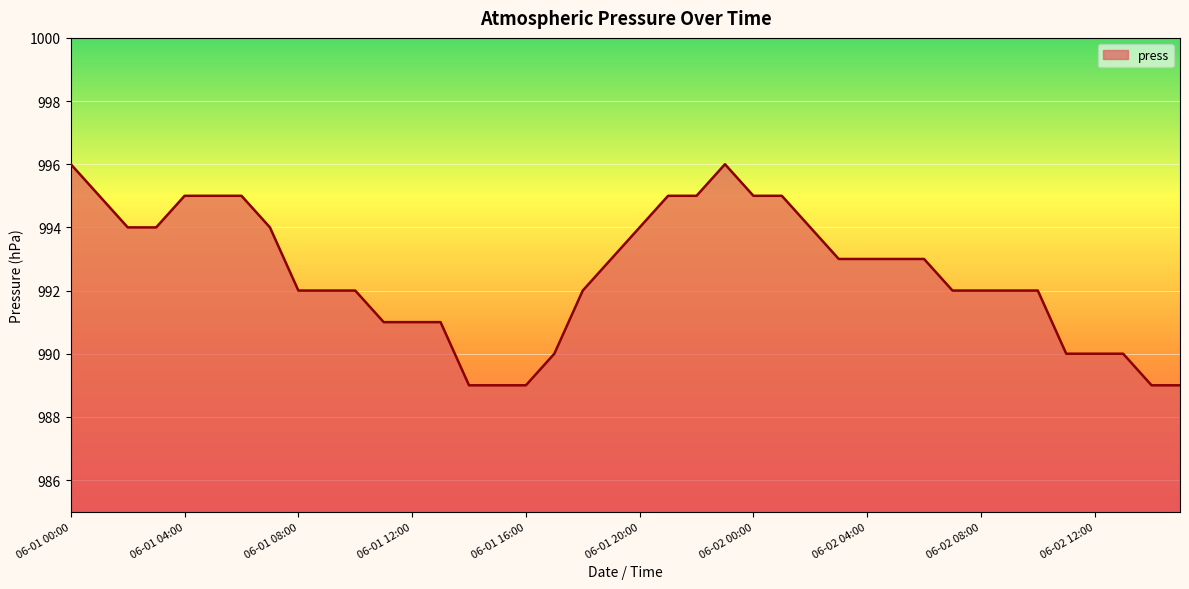

Count the values in the range 991 to 995.

29